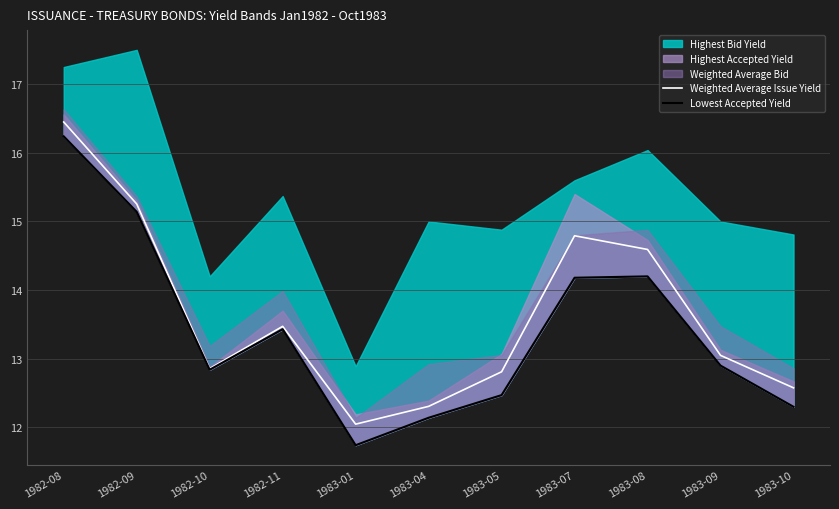

Where is Weighted Average Issue Yield nearest to the value 14?

1982-11